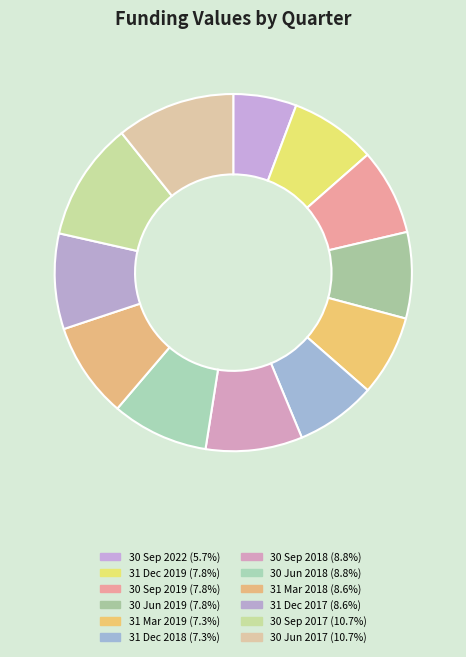

What is the change in value from 30 Sep 2018 to 31 Mar 2018?

-1618.0